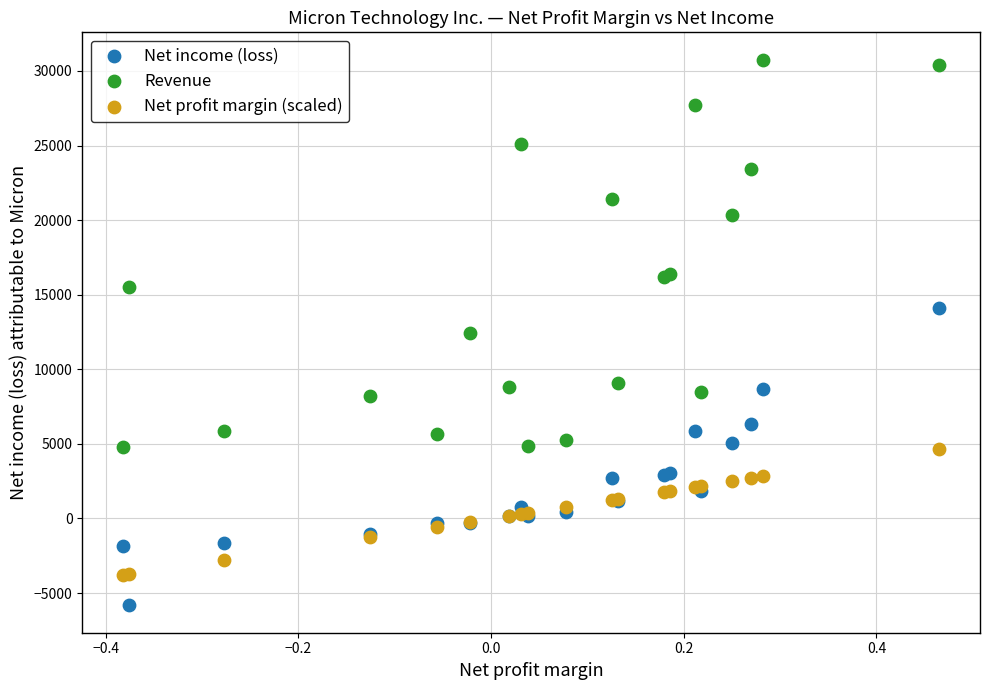

What are all the series names shown in the legend?

Net income (loss), Revenue, Net profit margin (scaled)